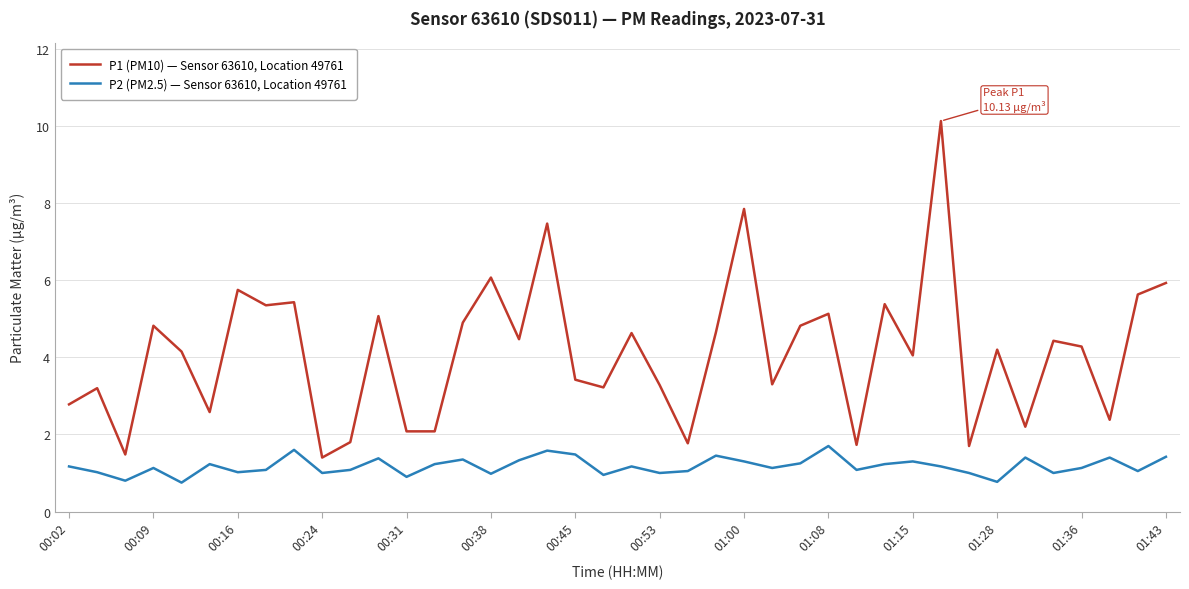

Which series has the largest range (max minus min)?

P1 (PM10) — Sensor 63610, Location 49761